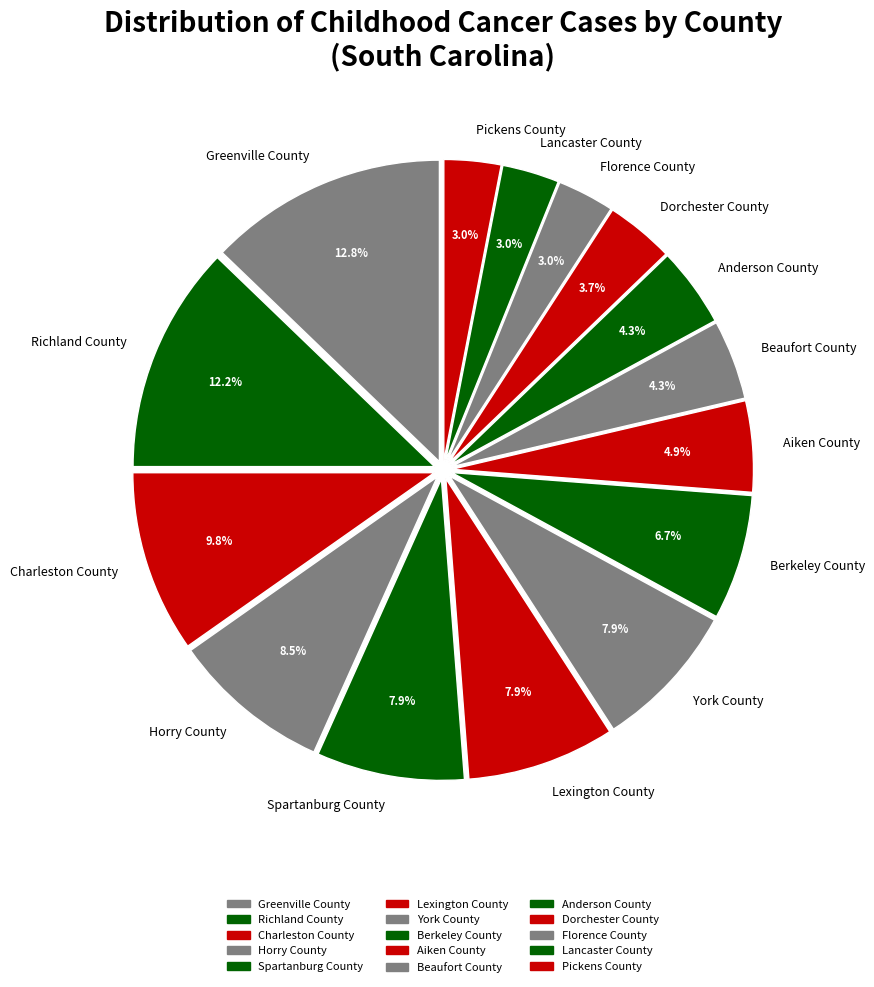

To the nearest percent, what is the average slice percentage?

7%